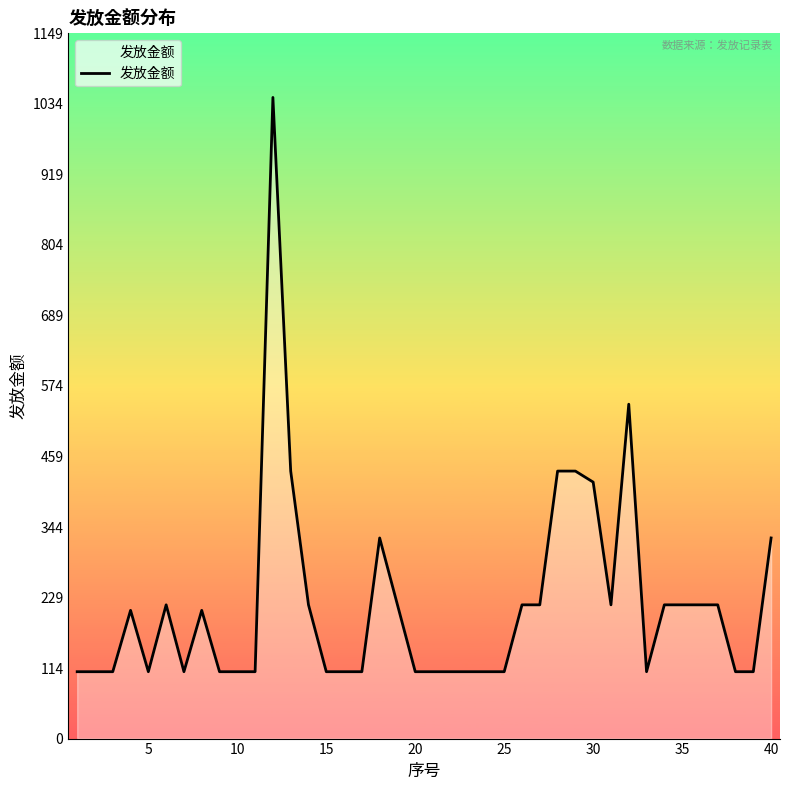

What is the maximum value shown in the chart?

1045